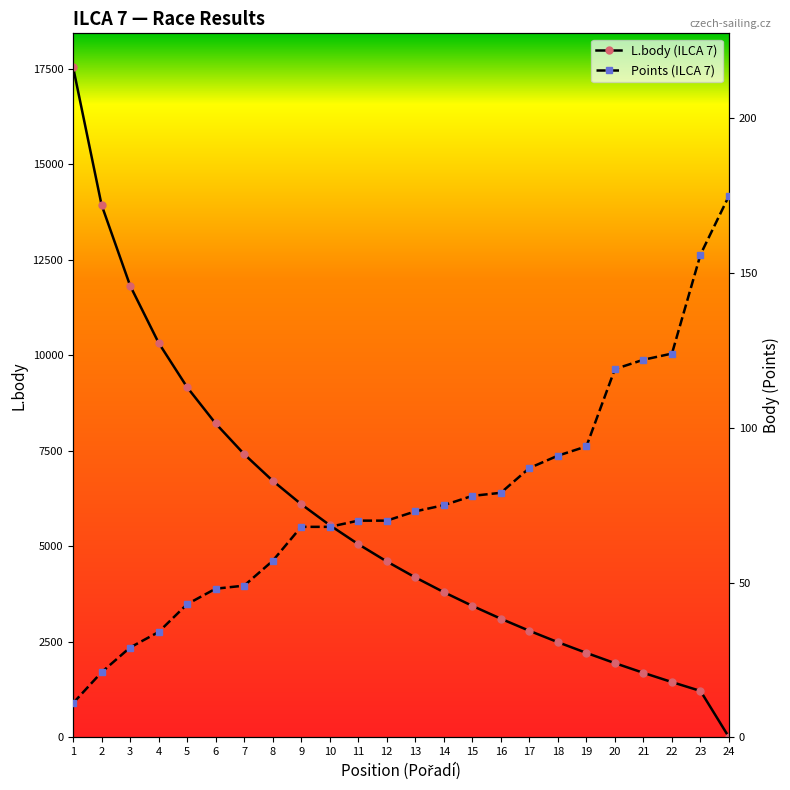

Between 1 and 8, which series saw the biggest shift?

L.body (ILCA 7)